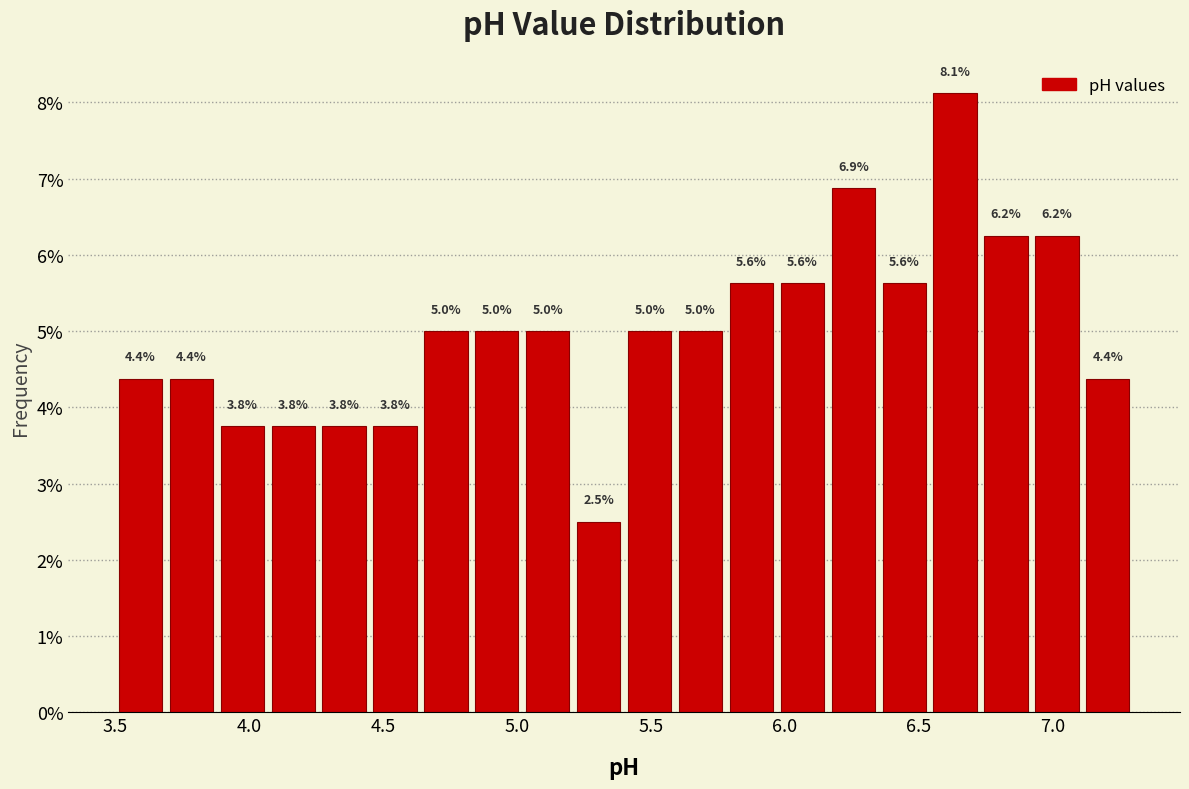

Read against the x-axis, roughly where is the centre of the tallest bar?

6.65